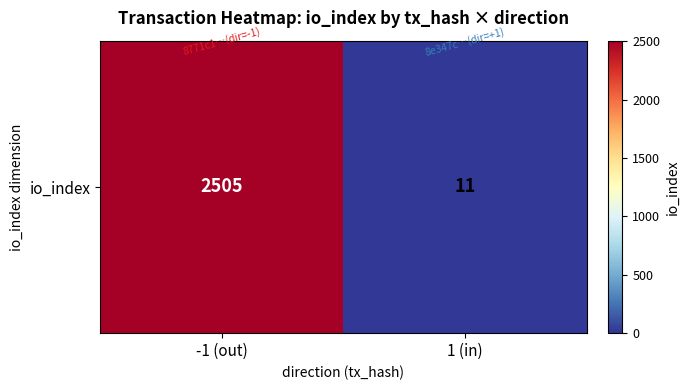

At which category does the chart reach its minimum across all series?

1 (in)